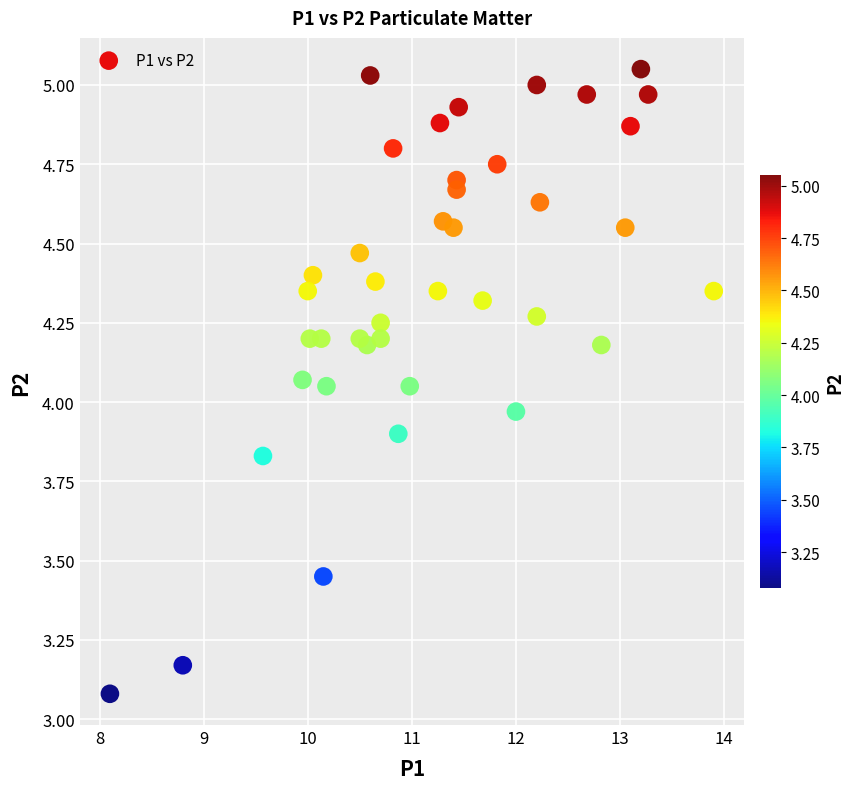

What is the range of Y values (max minus min)?

2.0